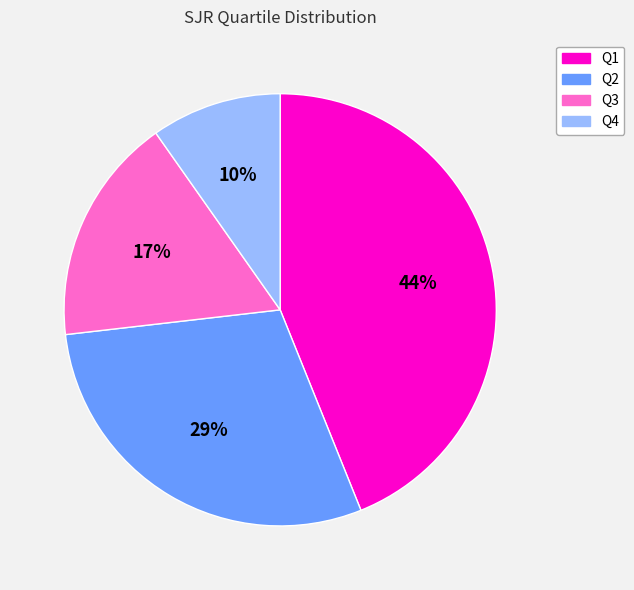

Does any single category account for the majority?

No